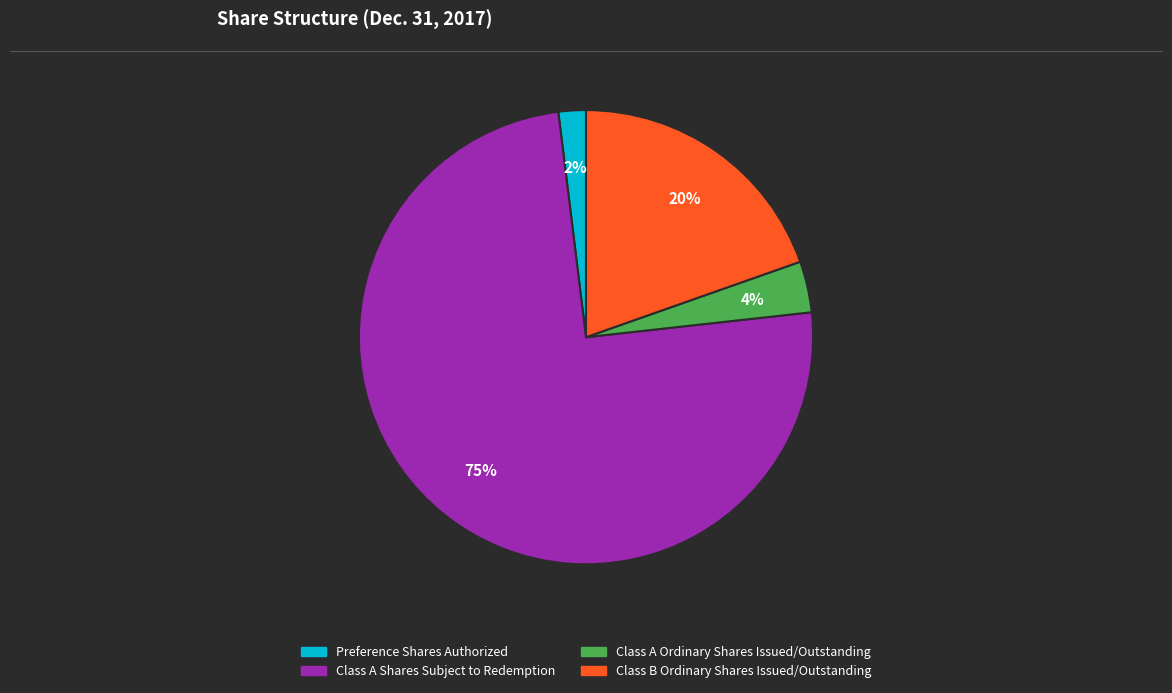

Count the number of slices in the pie.

4